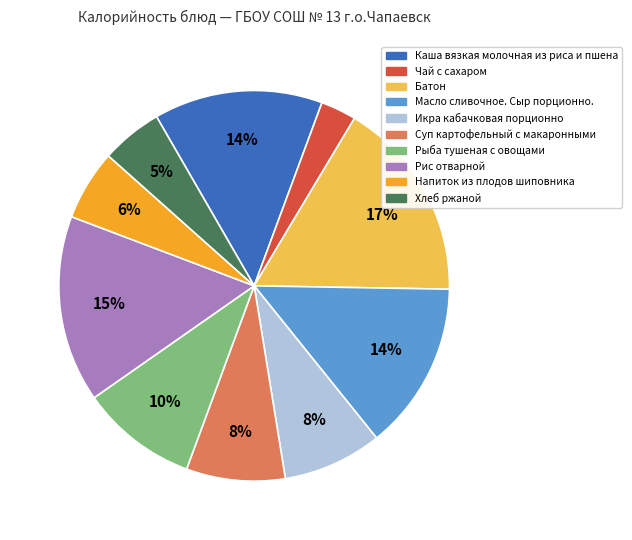

Does any single category account for the majority?

No